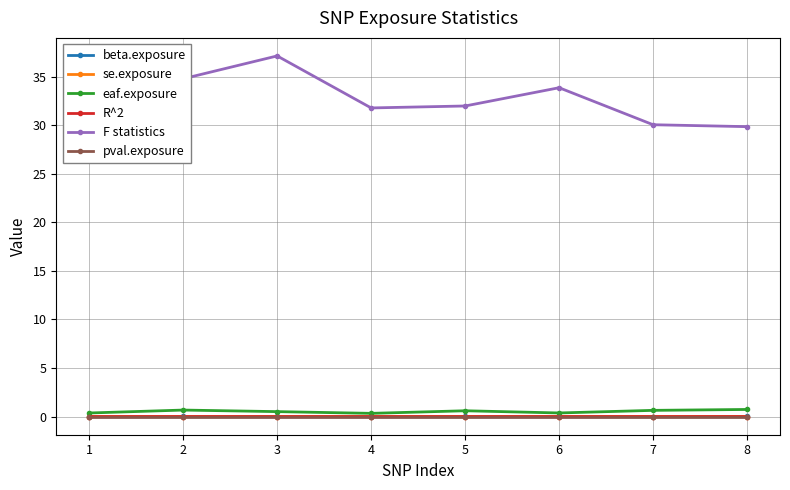

True or false: se.exposure has a value of 0.0 at 4.

True